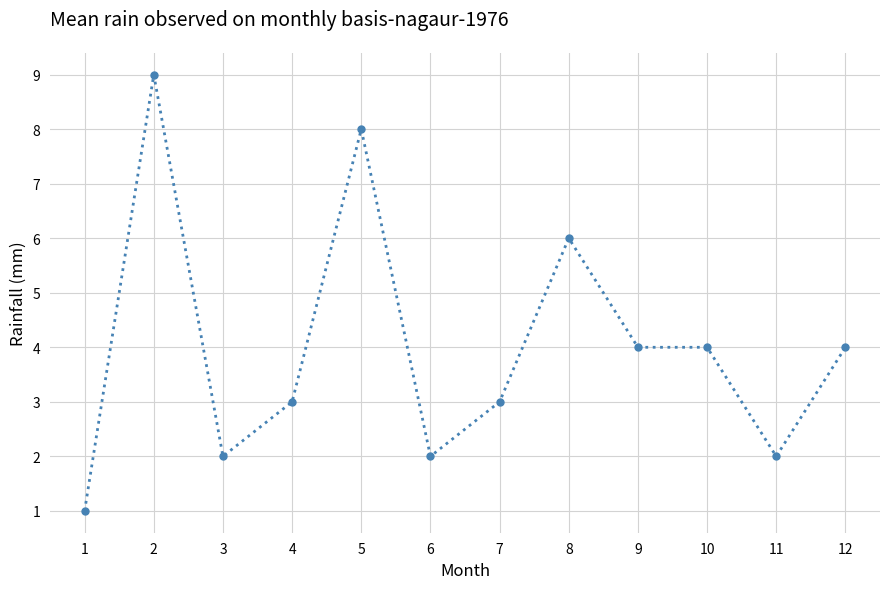

What is the value of the 12th point from the left?

4